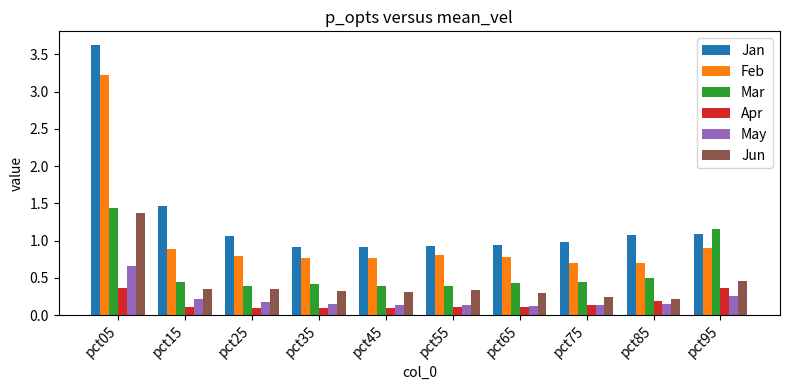

Which series changed the most between pct15 and pct35?

Jan